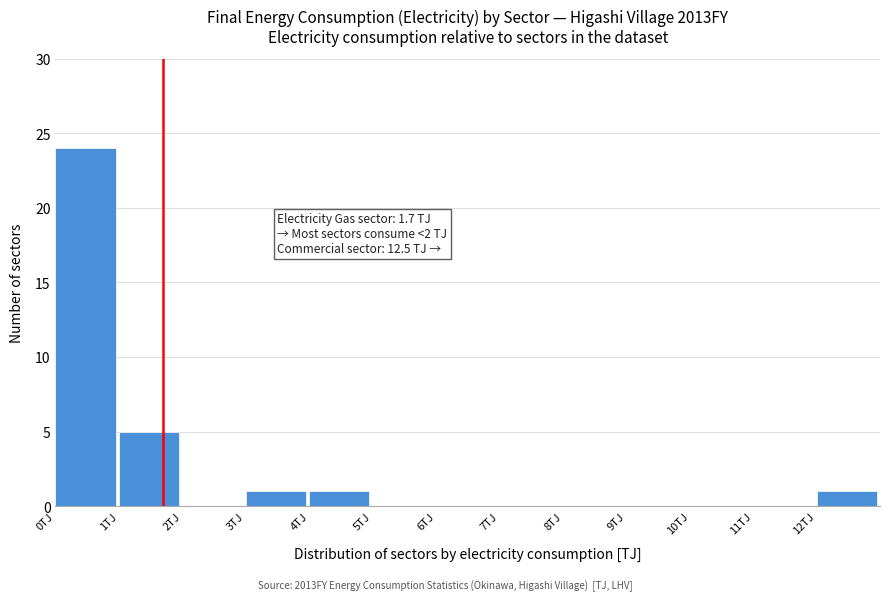

Which range on the x-axis has the tallest bar?

0 to 1